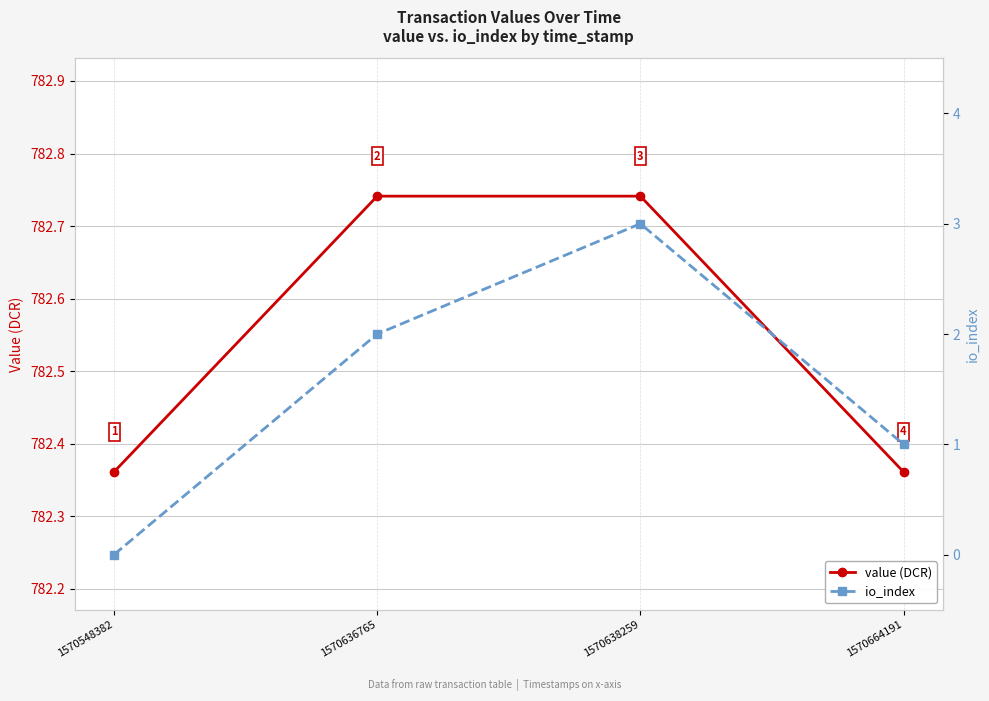

True or false: value (DCR) and io_index intersect in this chart.

False